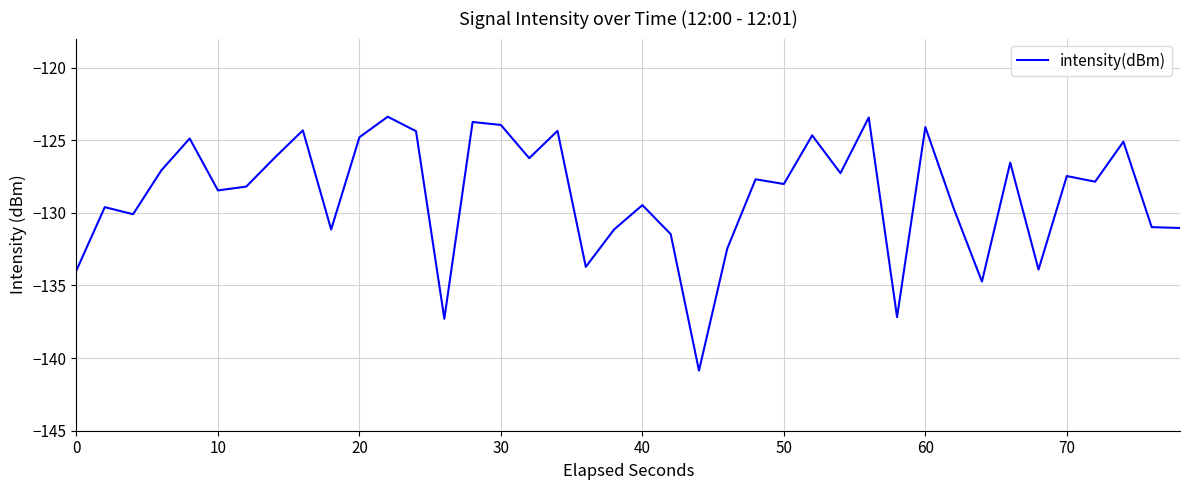

What is the average value?

-128.8